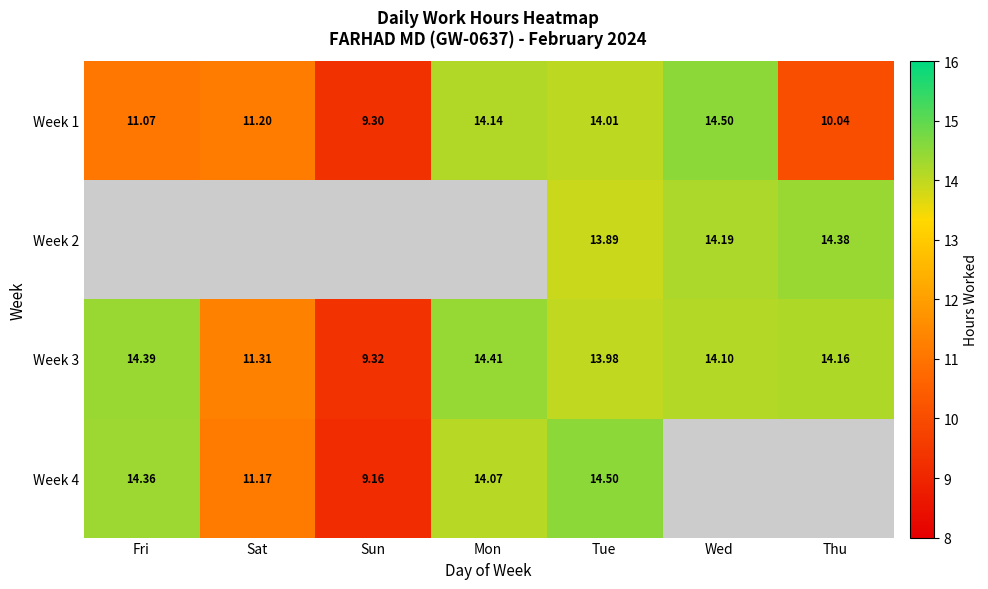

At which category does the chart reach its minimum across all series?

Sun